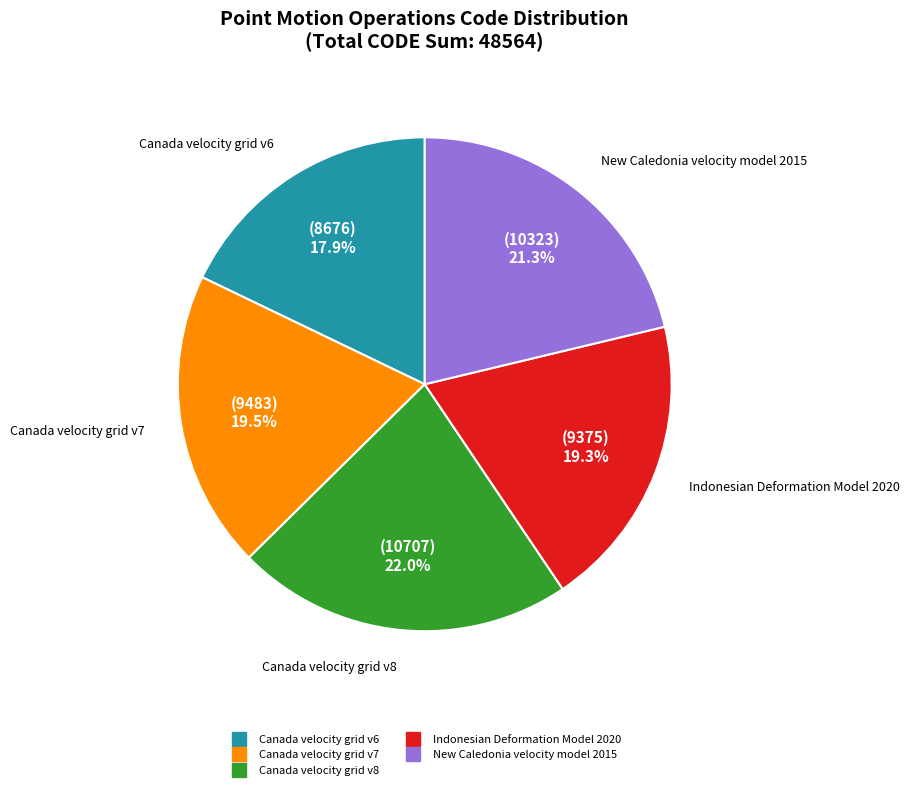

Which has a higher value, Canada velocity grid v7 or Canada velocity grid v8?

Canada velocity grid v8